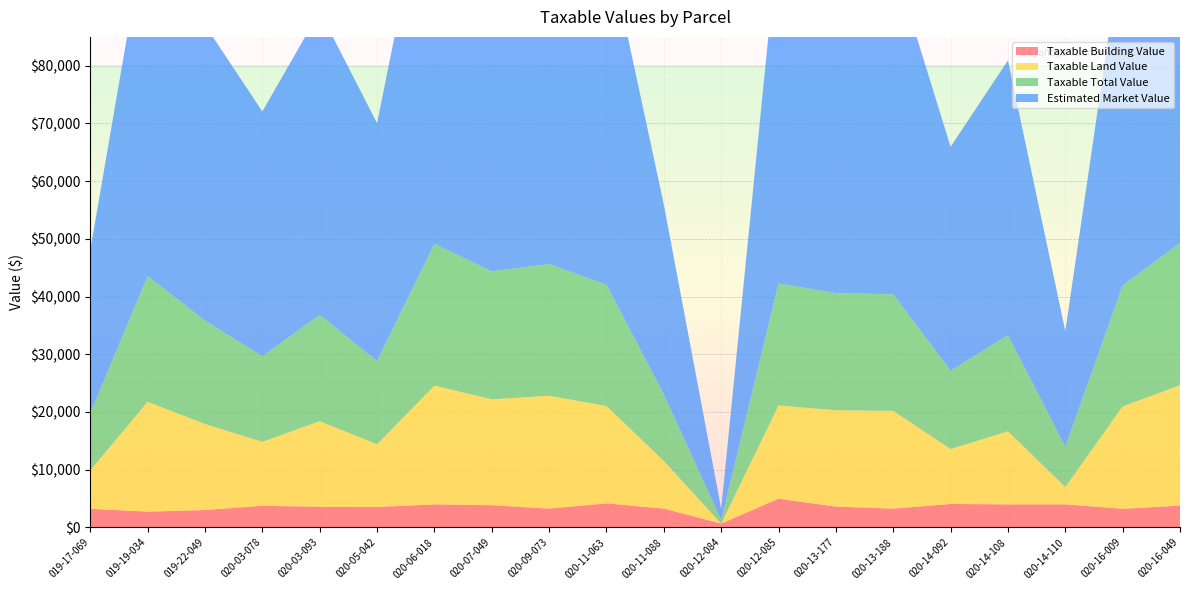

Reading left to right, transcribe all the data shown in this chart.

Taxable Building Value: 019-17-069=3220	019-19-034=2730	019-22-049=3010	020-03-078=3745	020-03-093=3570	020-05-042=3535	020-06-018=3990	020-07-049=3850	020-09-073=3255	020-11-063=4165	020-11-088=3255	020-12-084=665	020-12-085=4970	020-13-177=3605	020-13-188=3255	020-14-092=4060	020-14-108=3990	020-14-110=3990	020-16-009=3220	020-16-049=3780
Taxable Land Value: 019-17-069=6685	019-19-034=19040	019-22-049=14910	020-03-078=11095	020-03-093=14840	020-05-042=10885	020-06-018=20580	020-07-049=18340	020-09-073=19565	020-11-063=16870	020-11-088=8260	020-12-084=0	020-12-085=16170	020-13-177=16695	020-13-188=16940	020-14-092=9520	020-14-108=12670	020-14-110=3010	020-16-009=17745	020-16-049=20860
Taxable Total Value: 019-17-069=9905	019-19-034=21770	019-22-049=17920	020-03-078=14840	020-03-093=18410	020-05-042=14420	020-06-018=24570	020-07-049=22190	020-09-073=22820	020-11-063=21035	020-11-088=11515	020-12-084=665	020-12-085=21140	020-13-177=20300	020-13-188=20195	020-14-092=13580	020-14-108=16660	020-14-110=7000	020-16-009=20965	020-16-049=24640
Estimated Market Value: 019-17-069=28300	019-19-034=62200	019-22-049=51200	020-03-078=42400	020-03-093=52600	020-05-042=41200	020-06-018=70200	020-07-049=63400	020-09-073=65200	020-11-063=60100	020-11-088=32900	020-12-084=1900	020-12-085=60400	020-13-177=58000	020-13-188=57700	020-14-092=38800	020-14-108=47600	020-14-110=20000	020-16-009=59900	020-16-049=70400